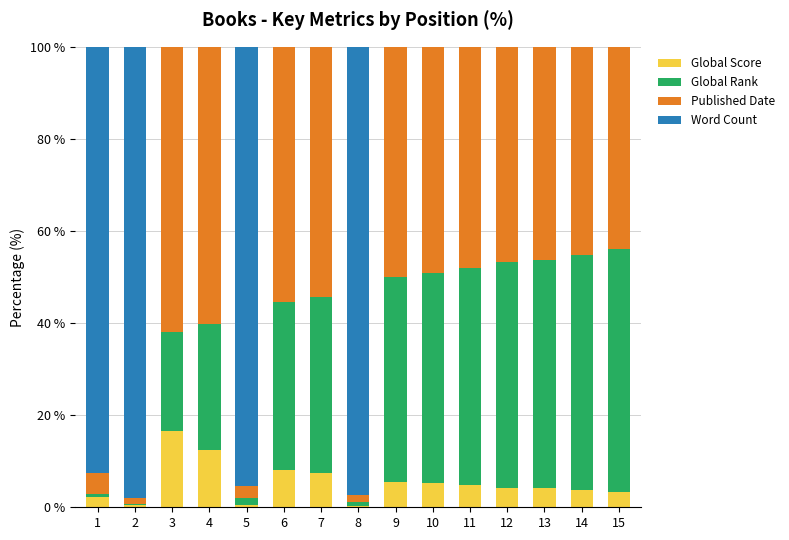

Are the bars grouped side by side (vs. stacked)?

No